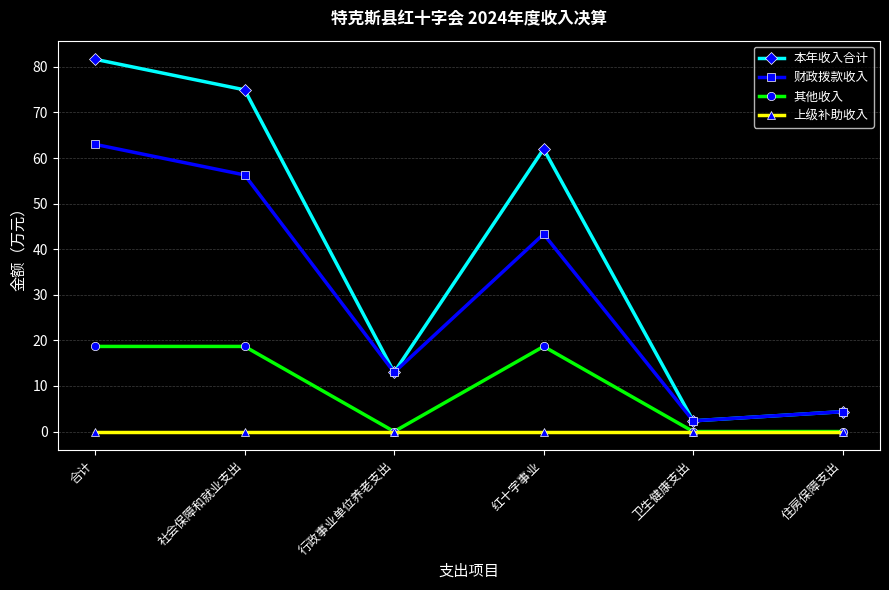

Reading left to right, what are all the values shown in this chart?

本年收入合计: 81.7	75.0	13.0	62.0	2.4	4.4
财政拨款收入: 63.0	56.3	13.0	43.3	2.4	4.4
其他收入: 18.7	18.7	0.0	18.7	0.0	0.0
上级补助收入: 0.0	0.0	0.0	0.0	0.0	0.0